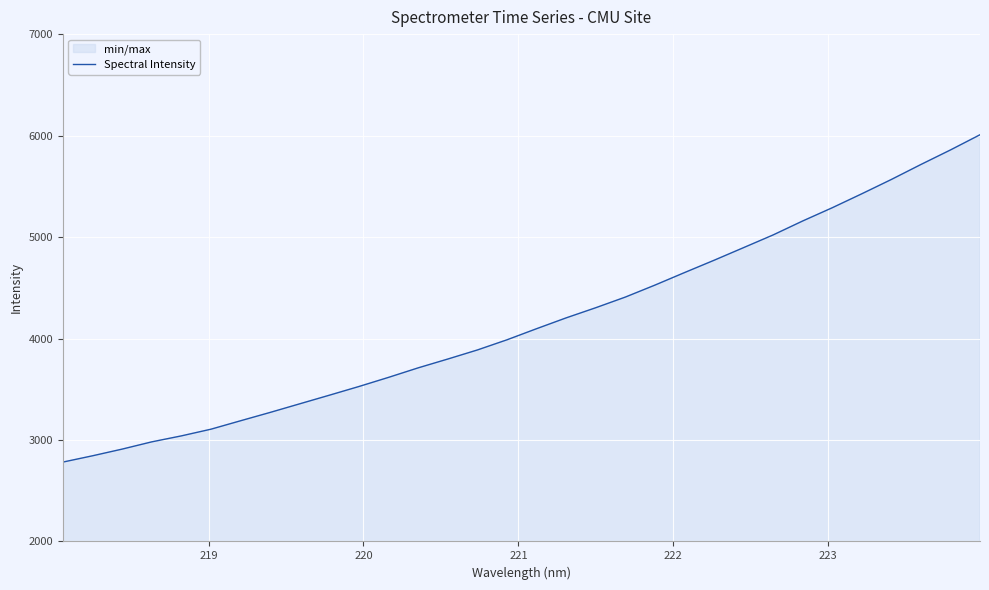

What is the difference between the maximum and minimum values?

3226.0